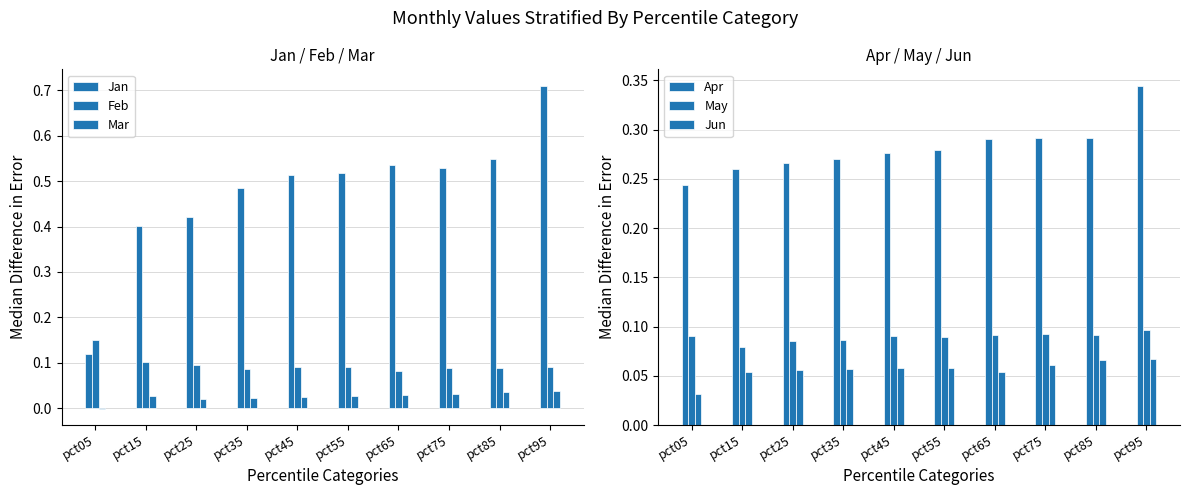

Is it true that Jan equals 0.5 at pct35?

True